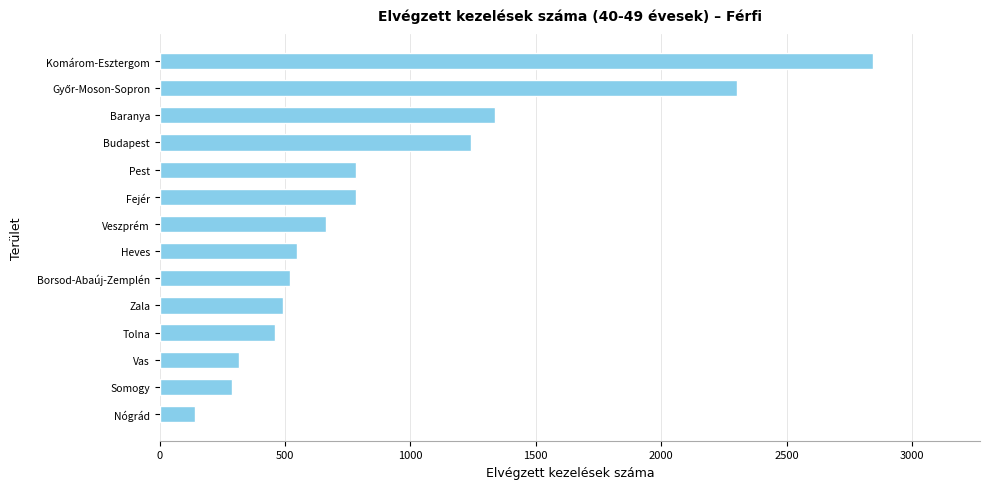

The chart shows a value of 315.0 at Vas. True or false?

True